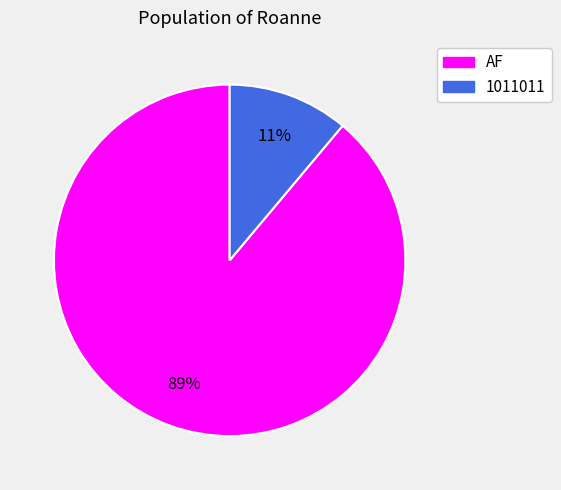

Between 1011011 and AF, which is larger?

AF